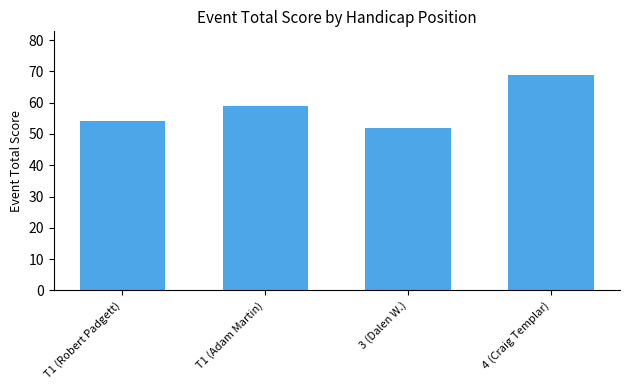

What value does the data have at T1 (Adam Martin)?

59